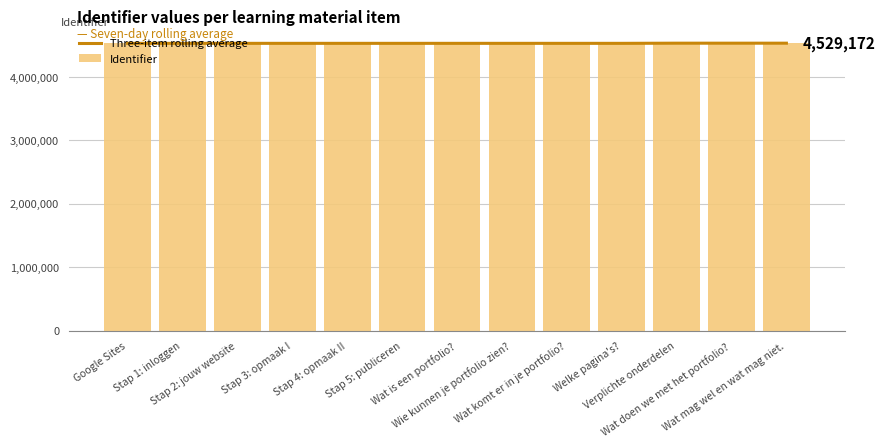

What is the difference between the highest and lowest values at Wat is een portfolio??

2.0